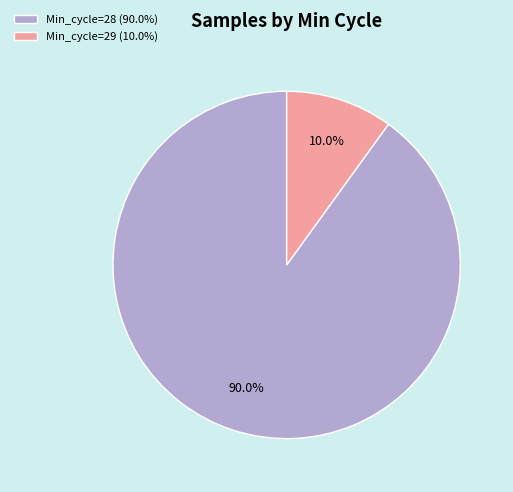

Is there a majority slice in this chart?

Yes